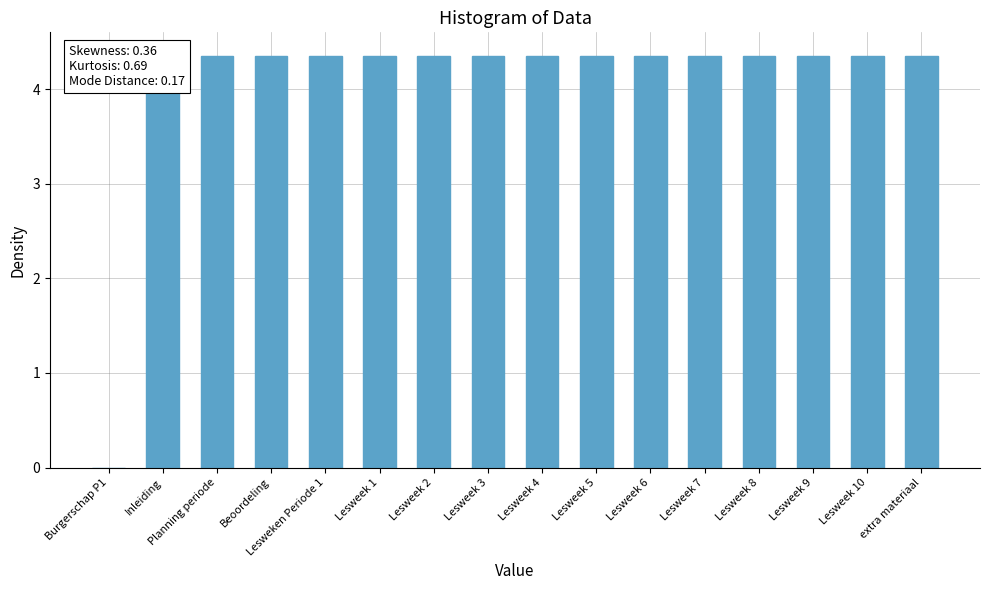

What is the sum of all values?

65.2